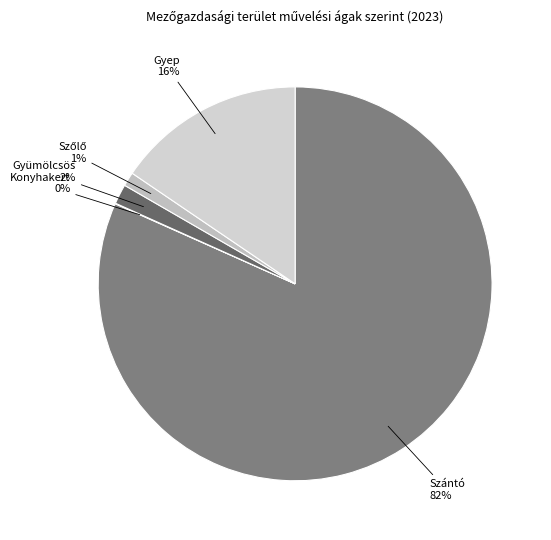

Does Szántó account for over 50% of the chart?

Yes